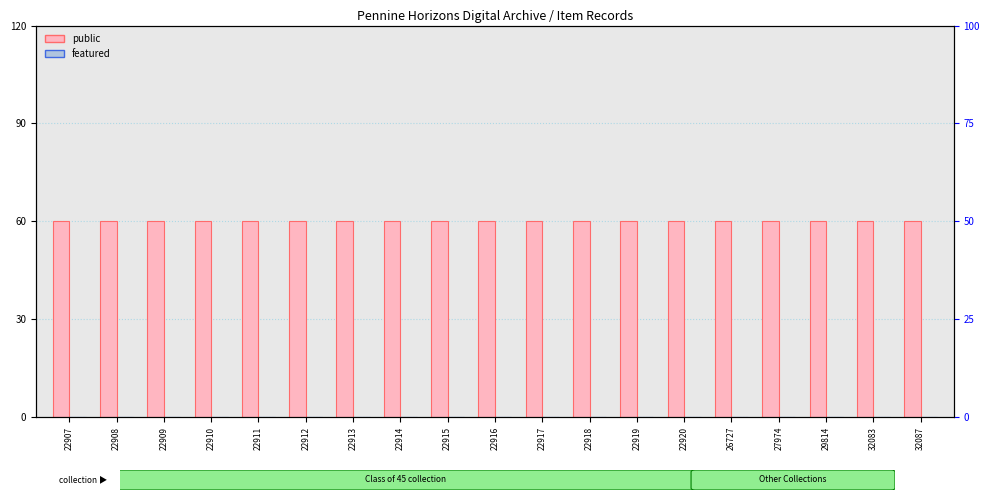

Does the chart contain stacked bars?

No